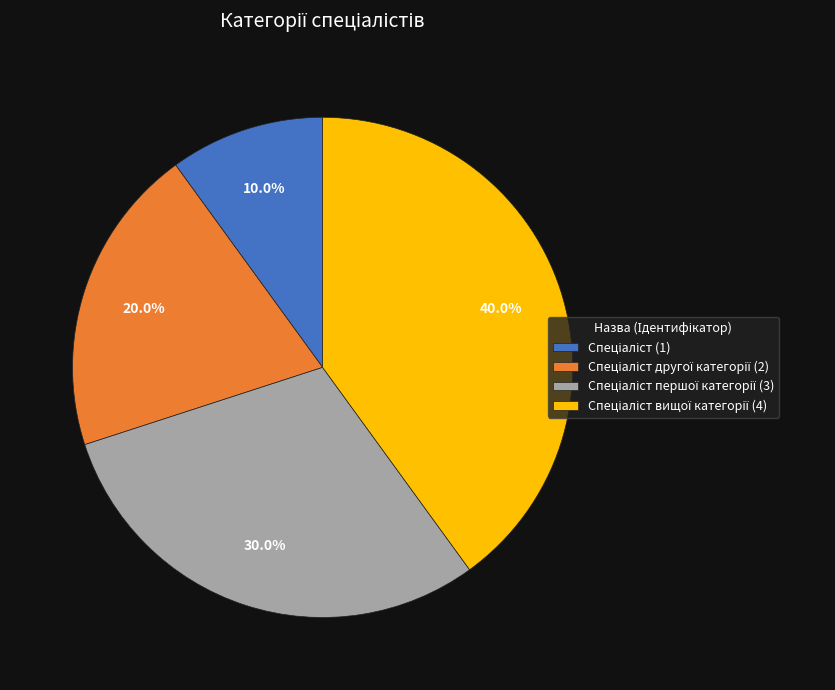

Does any single category account for the majority?

No